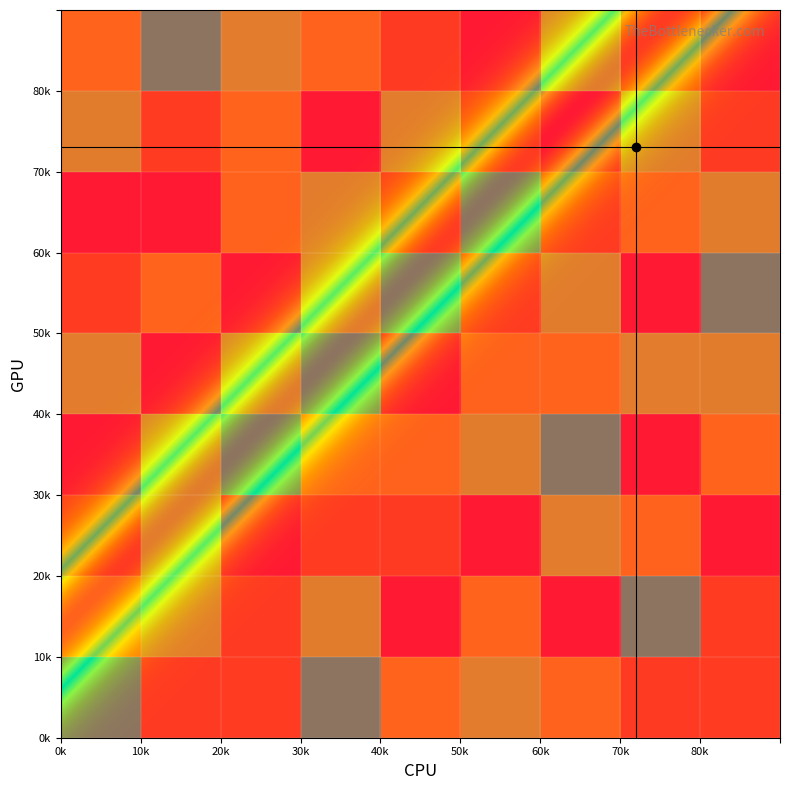

True or false: 5 has a value of 0.3 at 7.

False